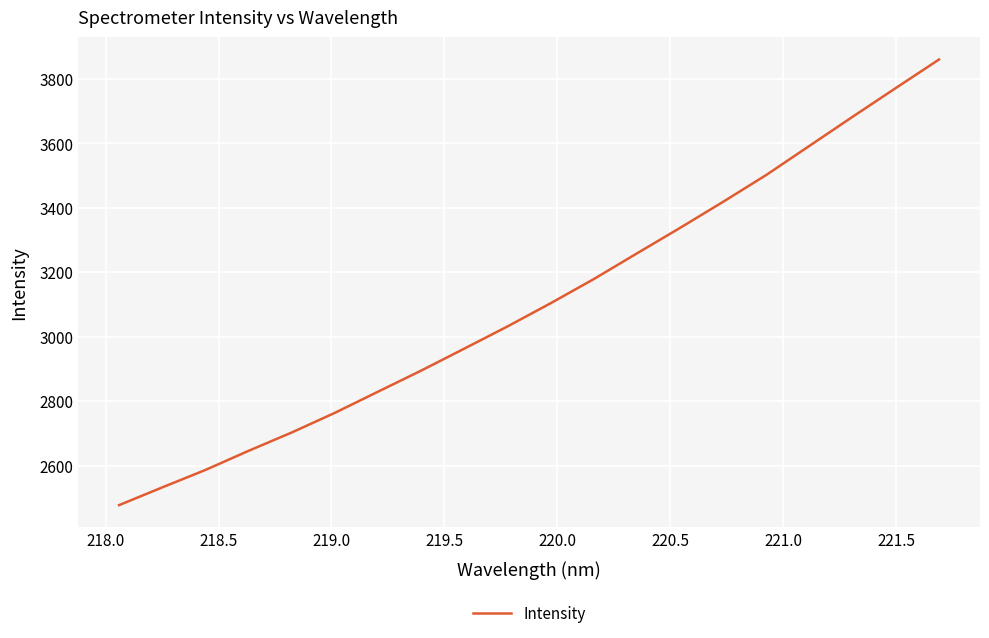

Count the number of data series in this chart.

1